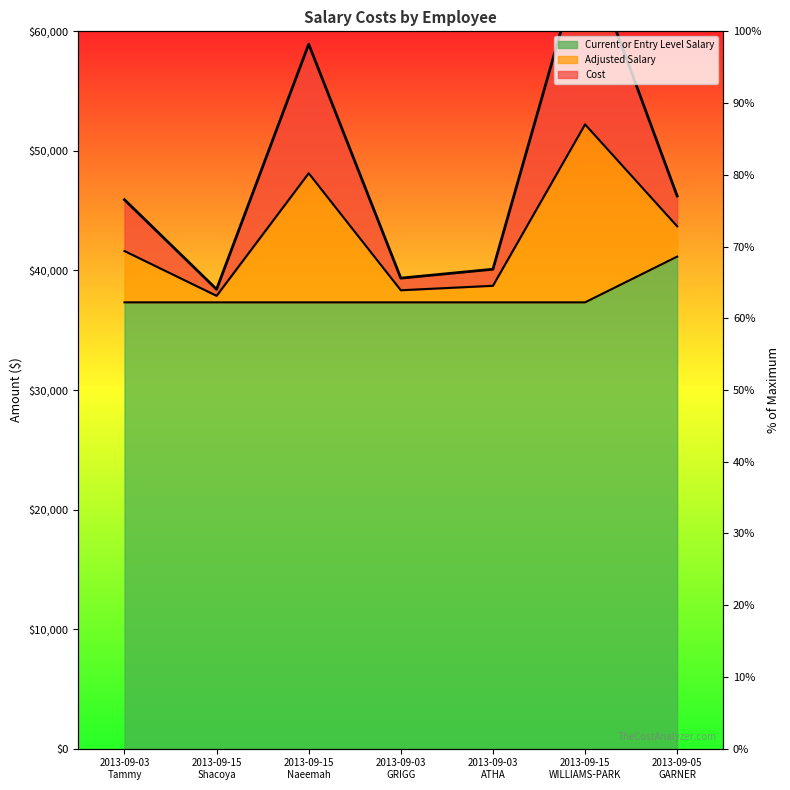

List the series in order of their overall mean, lowest first.

Current or Entry Level Salary, Adjusted Salary, Cost